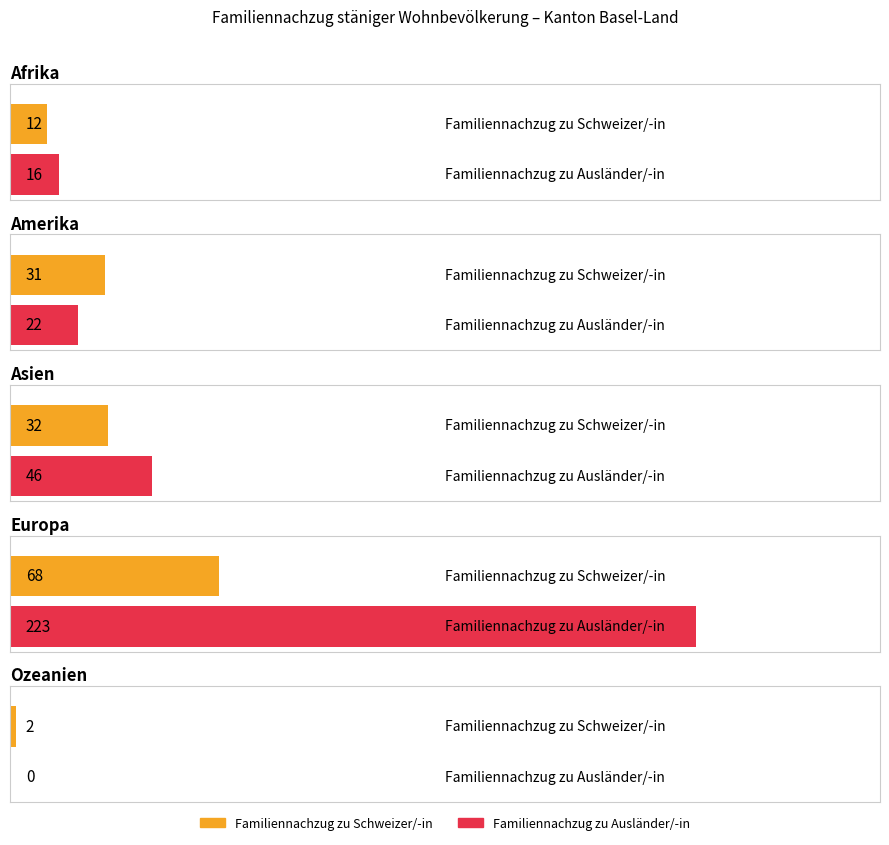

Is it true that Familiennachzug zu Schweizer/-in (Ehepartner/-innen) equals 4 at Afrika?

False